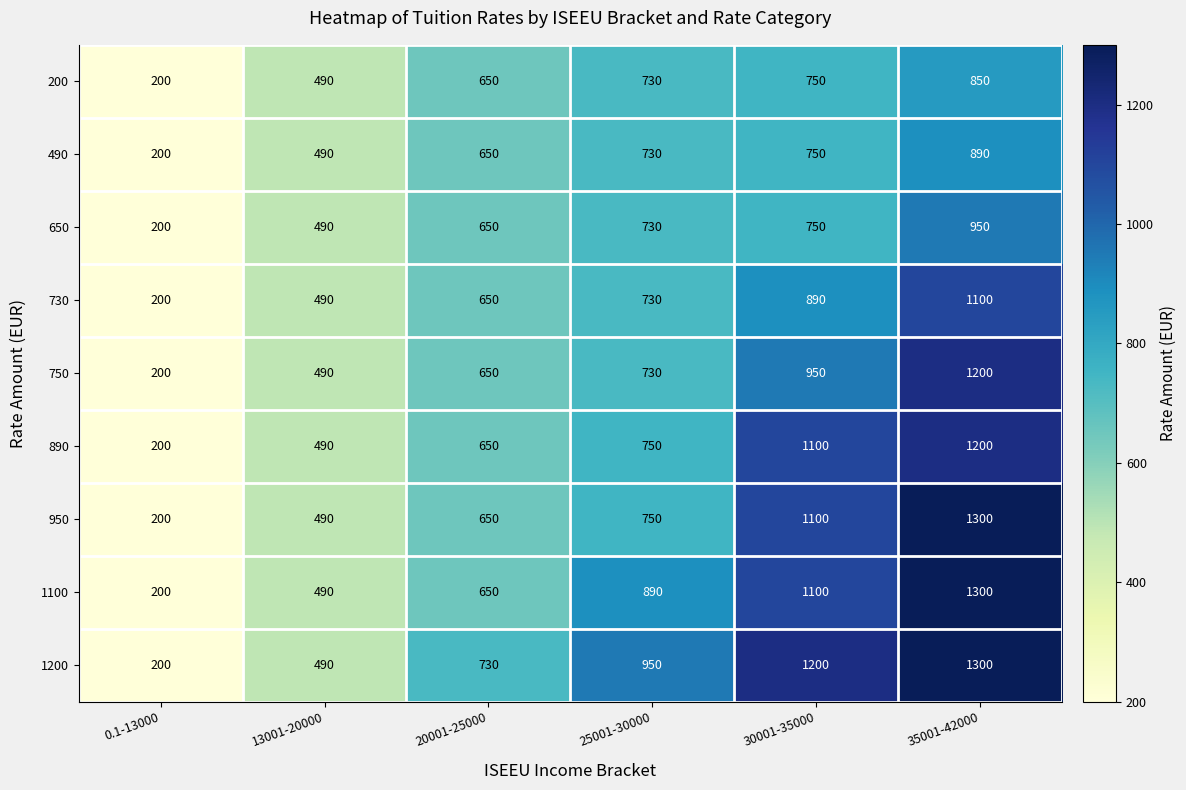

How many data points does each series have?

6